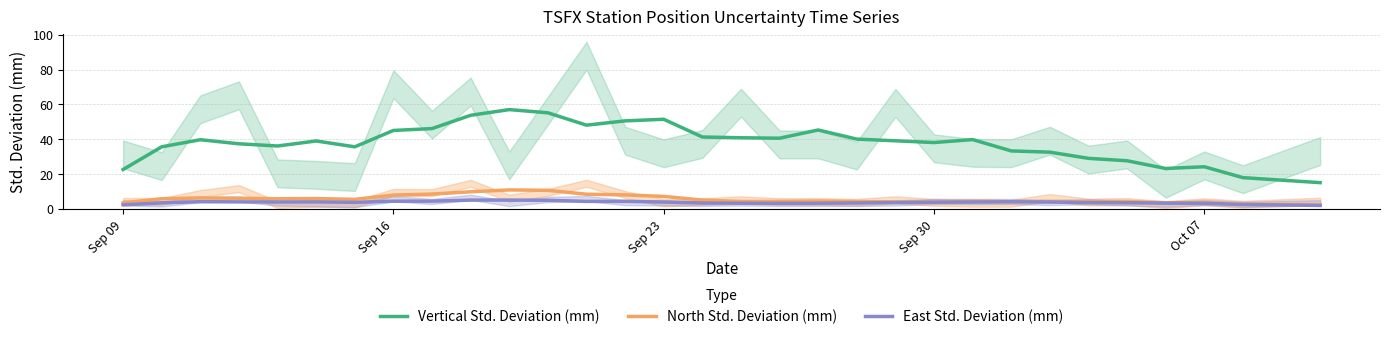

What is the difference between the maximum and second lowest values in the North Std. Deviation (mm) series?

8.2